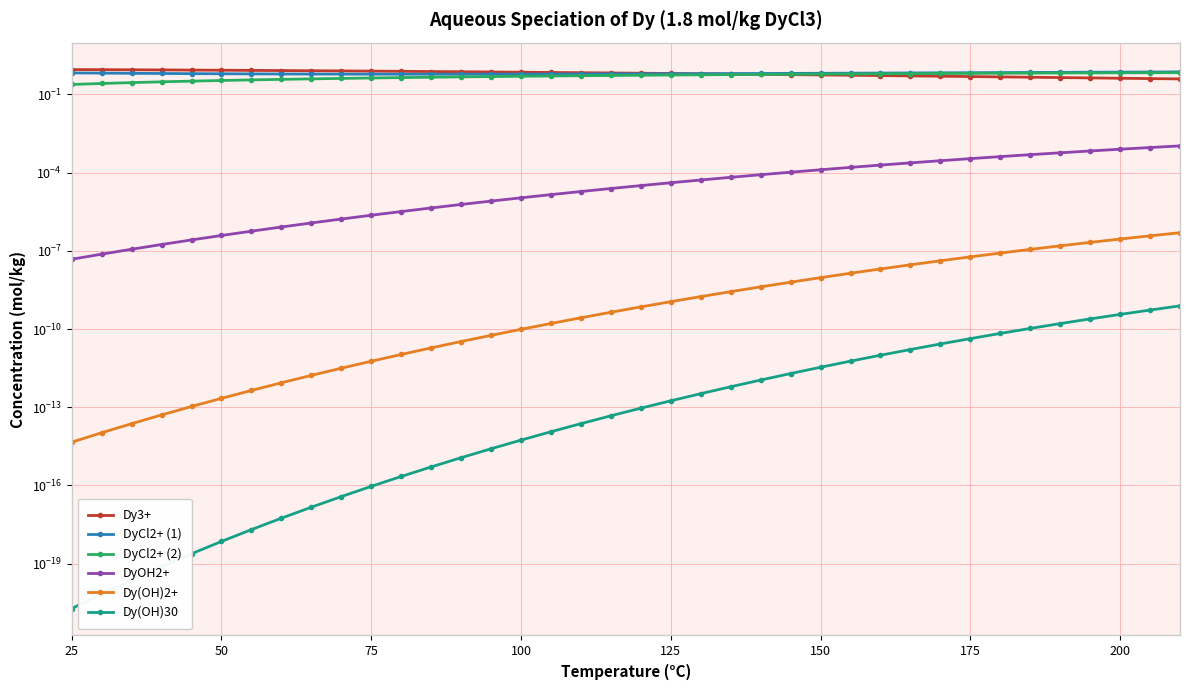

True or false: DyCl2+ (2) has more than 0 points higher than both neighbors.

False